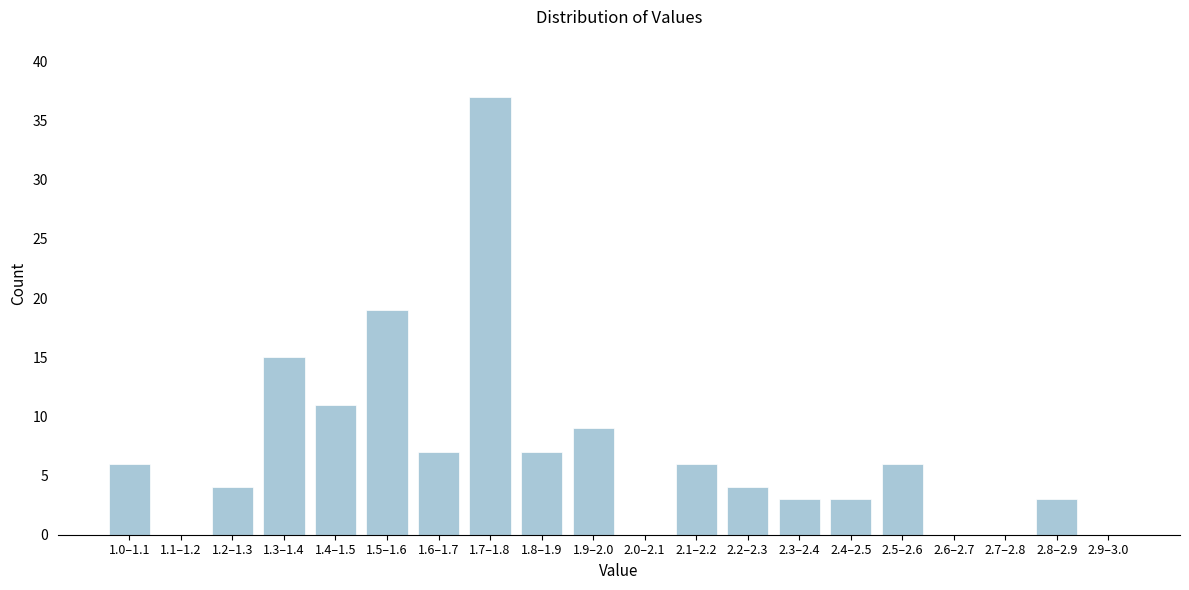

Reading left to right, transcribe all the data shown in this chart.

1.0–1.1=6	1.1–1.2=0	1.2–1.3=4	1.3–1.4=15	1.4–1.5=11	1.5–1.6=19	1.6–1.7=7	1.7–1.8=37	1.8–1.9=7	1.9–2.0=9	2.0–2.1=0	2.1–2.2=6	2.2–2.3=4	2.3–2.4=3	2.4–2.5=3	2.5–2.6=6	2.6–2.7=0	2.7–2.8=0	2.8–2.9=3	2.9–3.0=0